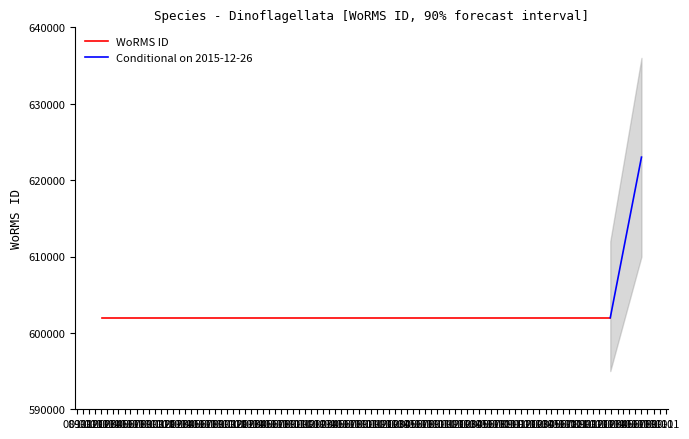

Approximately how many times larger is the value at 26-12-2015 compared to 09-12-2008?

1.0